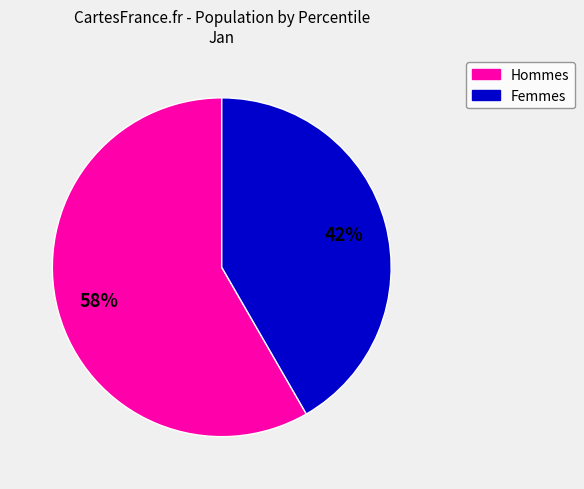

To the nearest percent, what is the average slice percentage?

50%